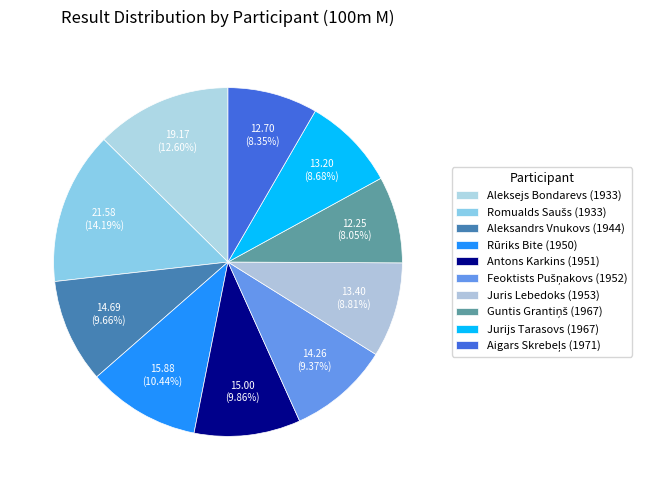

To the nearest percent, what is the combined percentage of Feoktists Pušņakovs (1952) and Aleksandrs Vnukovs (1944)?

19%